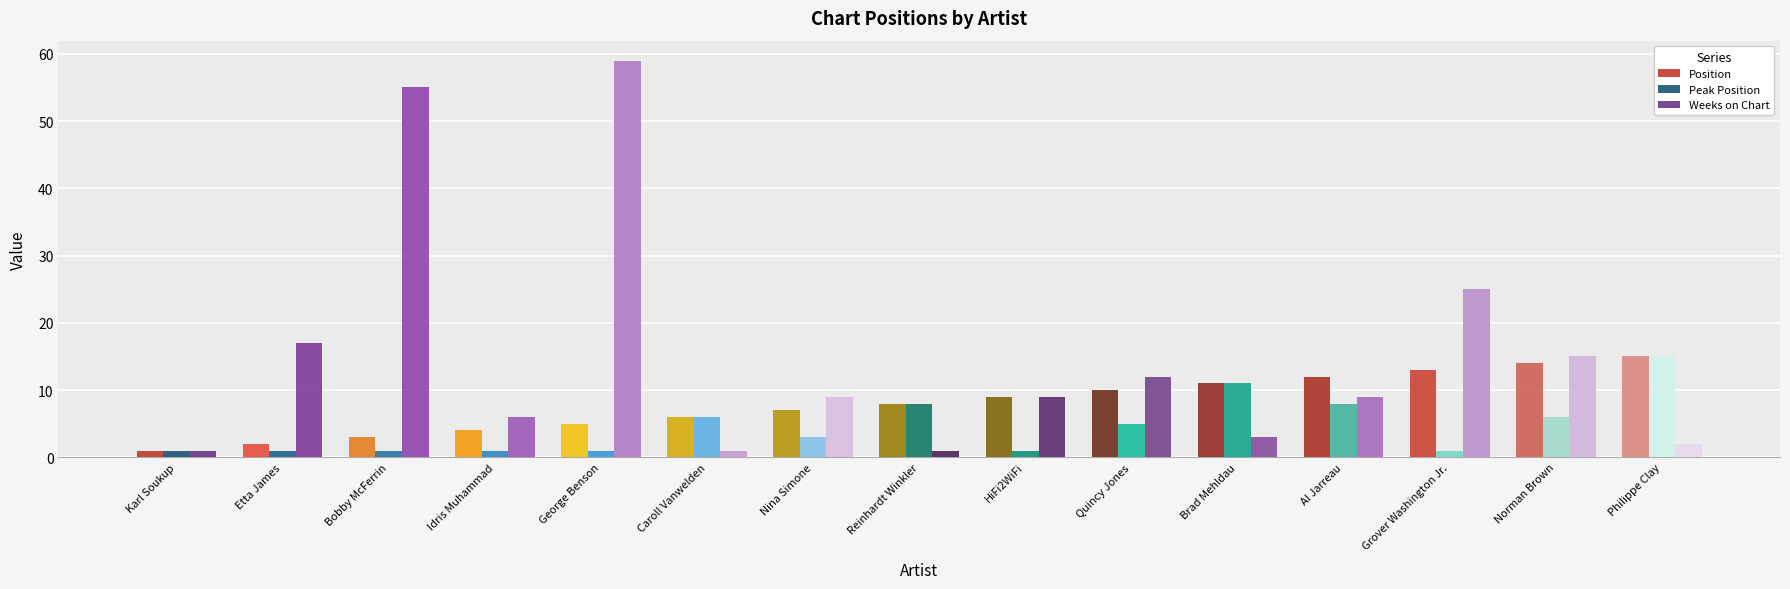

What are all the series names shown in the legend?

Position, Peak Position, Weeks on Chart